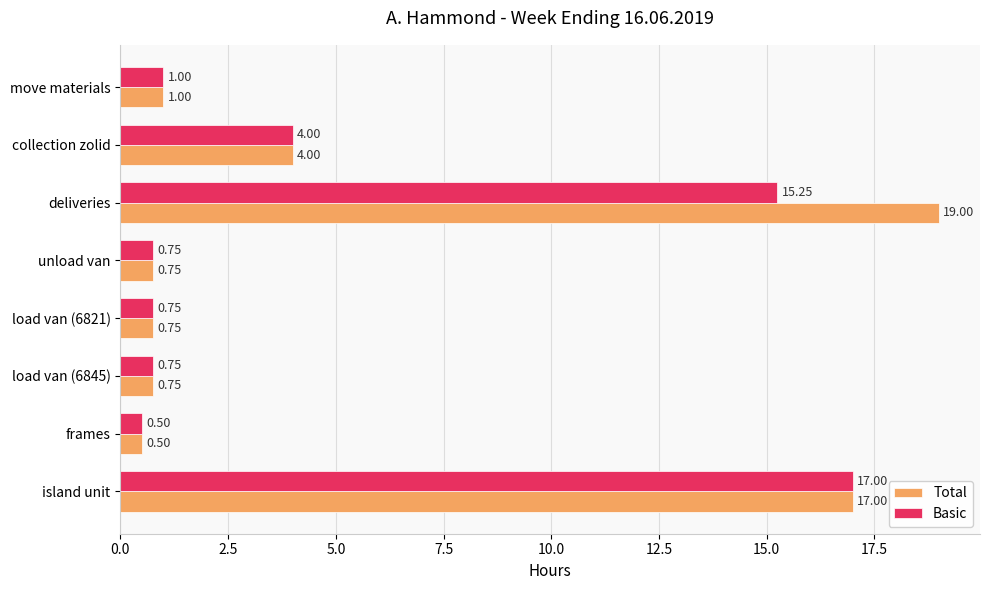

What is the difference between the second highest and minimum values in the Total series?

16.5